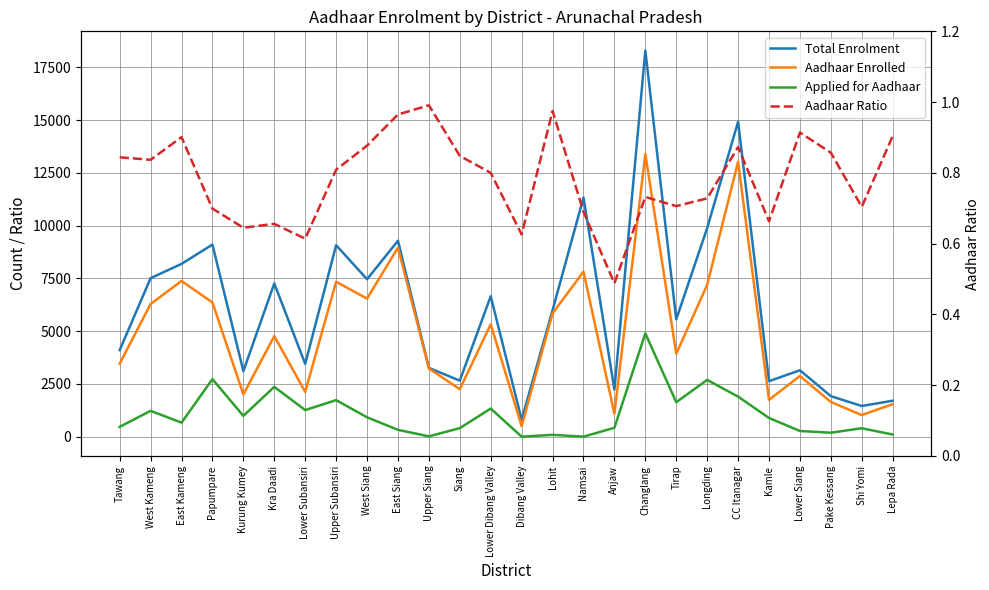

List the series in order of their peak value, highest first.

Total Enrolment, Aadhaar Enrolled, Applied for Aadhaar, Aadhaar Ratio